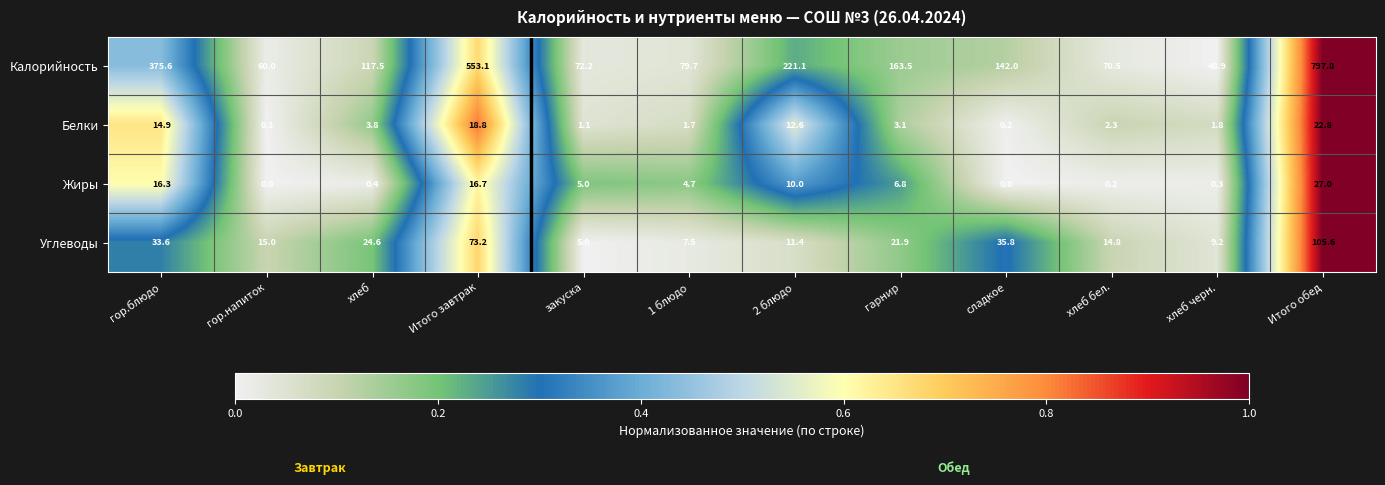

Is it true that Белки equals 3.1 at гарнир?

True